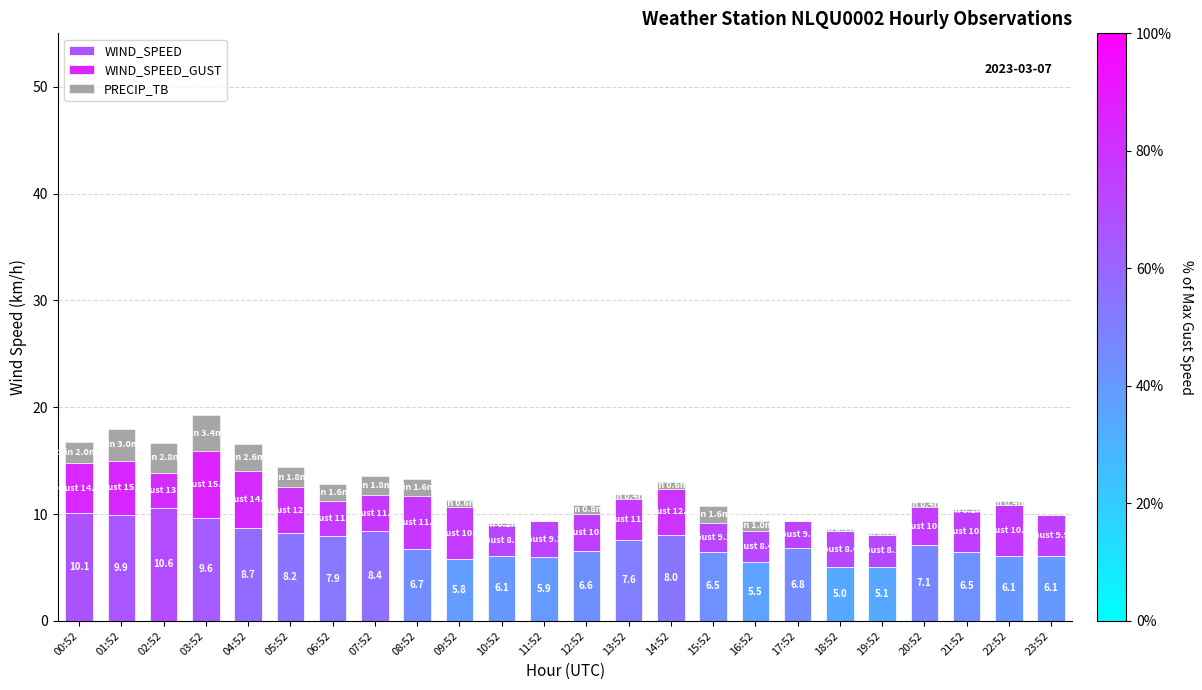

True or false: WIND_SPEED has a value of 5.8 at 09:52.

True